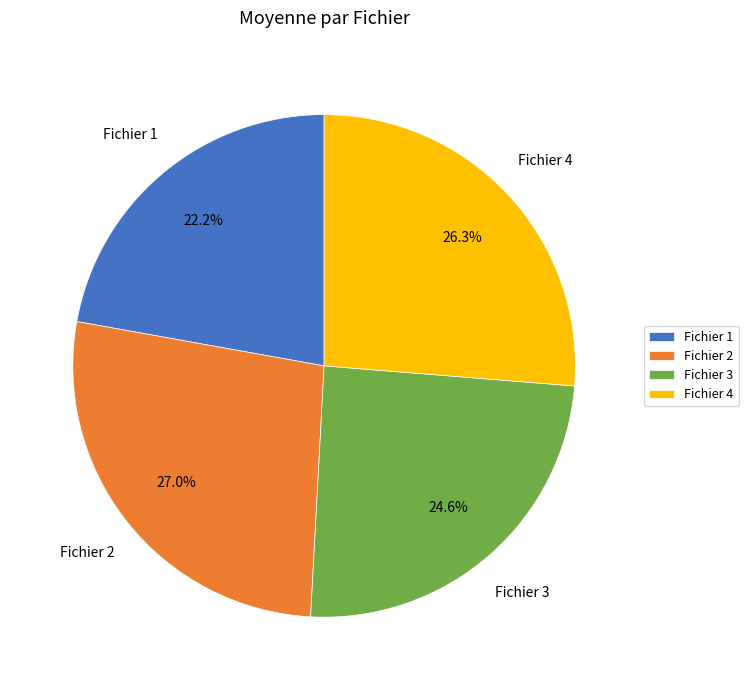

What is the ratio of the value at Fichier 2 to the value at Fichier 1?

1.2